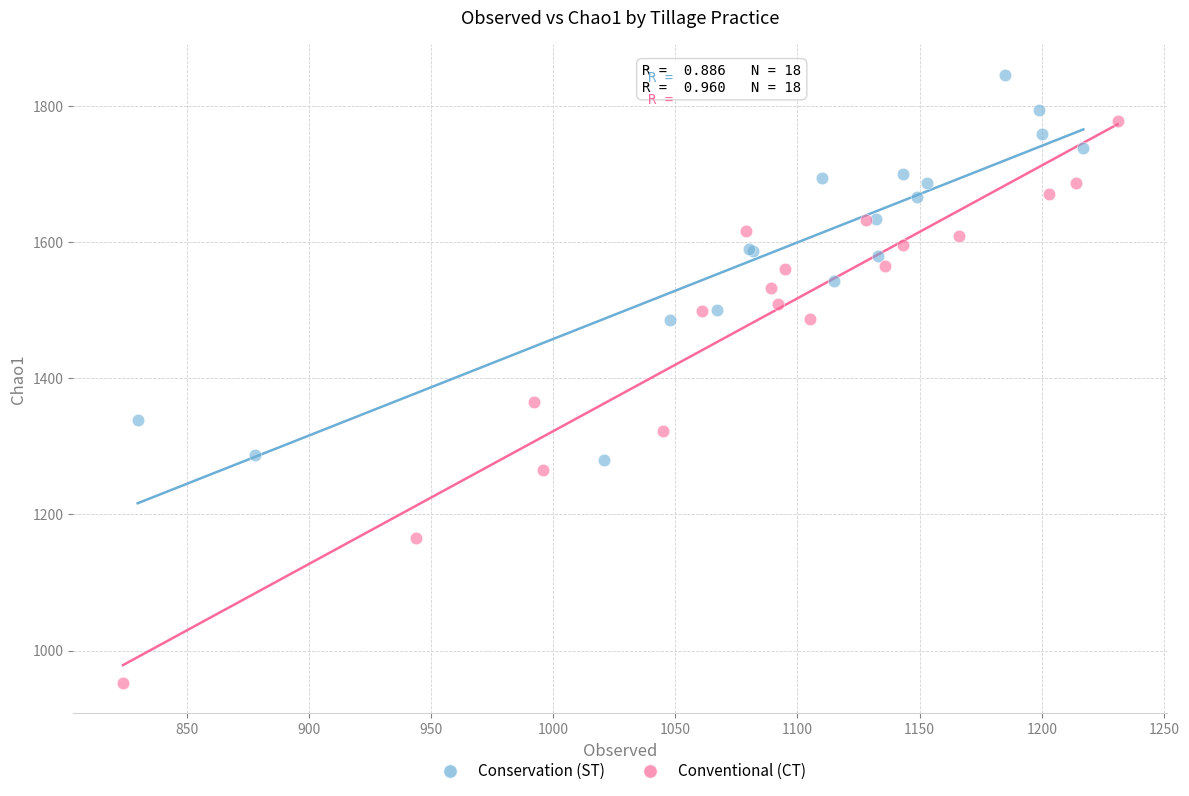

Which series contains the lowest Y value?

Conventional (CT)